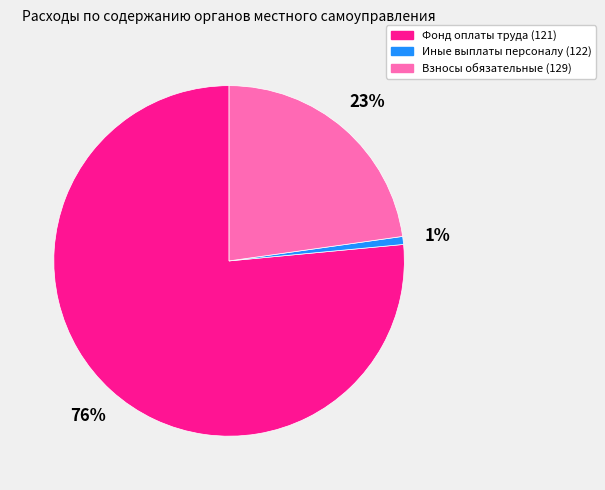

Is there any slice that represents more than half of the pie?

Yes